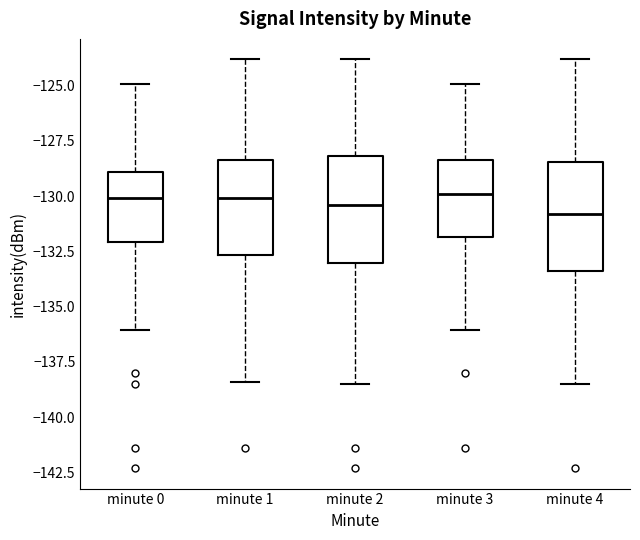

Where does the median line of the box for minute 0 sit on the y-axis? The values are not printed on the chart, so give them approximately, as read against the axis.

-130.0